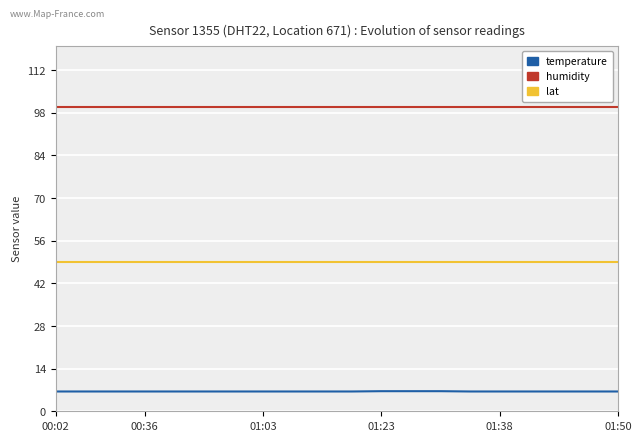

Reading left to right, transcribe all the data shown in this chart.

temperature: 6.5	6.5	6.5	6.5	6.5	6.5	6.5	6.5	6.5	6.5	6.5	6.6	6.6	6.6	6.5	6.5	6.5	6.5	6.5	6.5
humidity: 99.9	99.9	99.9	99.9	99.9	99.9	99.9	99.9	99.9	99.9	99.9	99.9	99.9	99.9	99.9	99.9	99.9	99.9	99.9	99.9
lat: 49.0	49.0	49.0	49.0	49.0	49.0	49.0	49.0	49.0	49.0	49.0	49.0	49.0	49.0	49.0	49.0	49.0	49.0	49.0	49.0